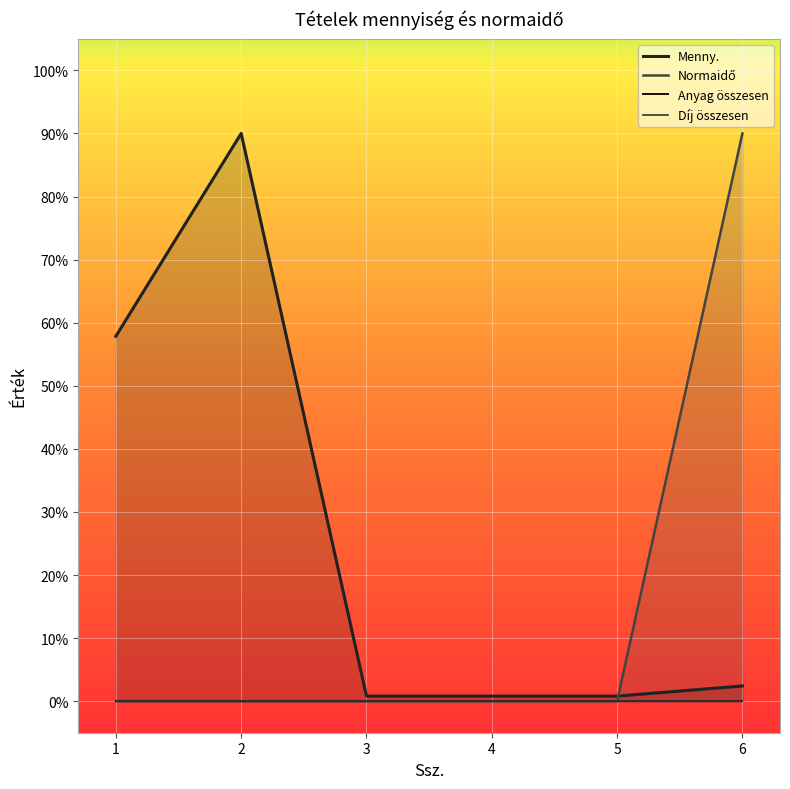

Which category has the highest value in the Normaidő series?

6